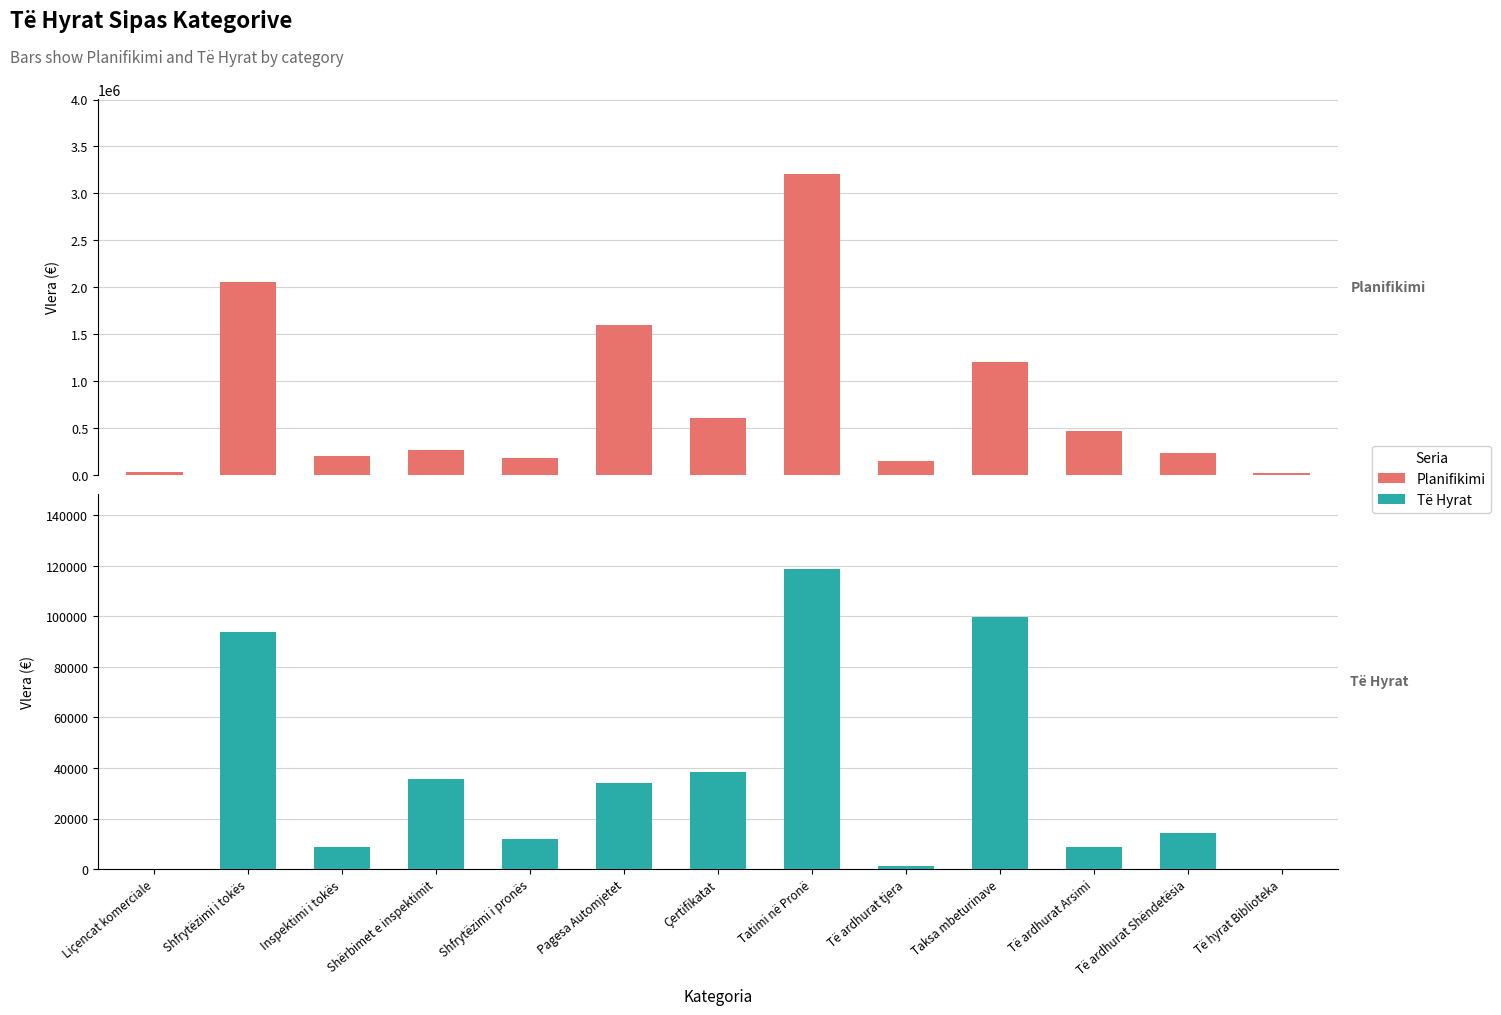

The Planifikimi series shows 1103432.6 at Shfrytëzimi i tokës. True or false?

False